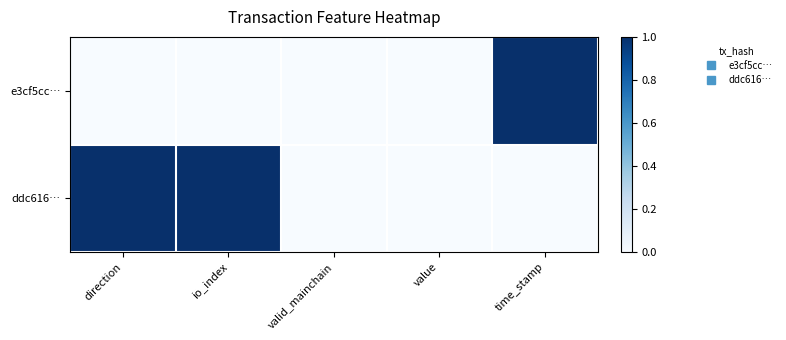

What is the spread (max minus min) of values at direction?

1